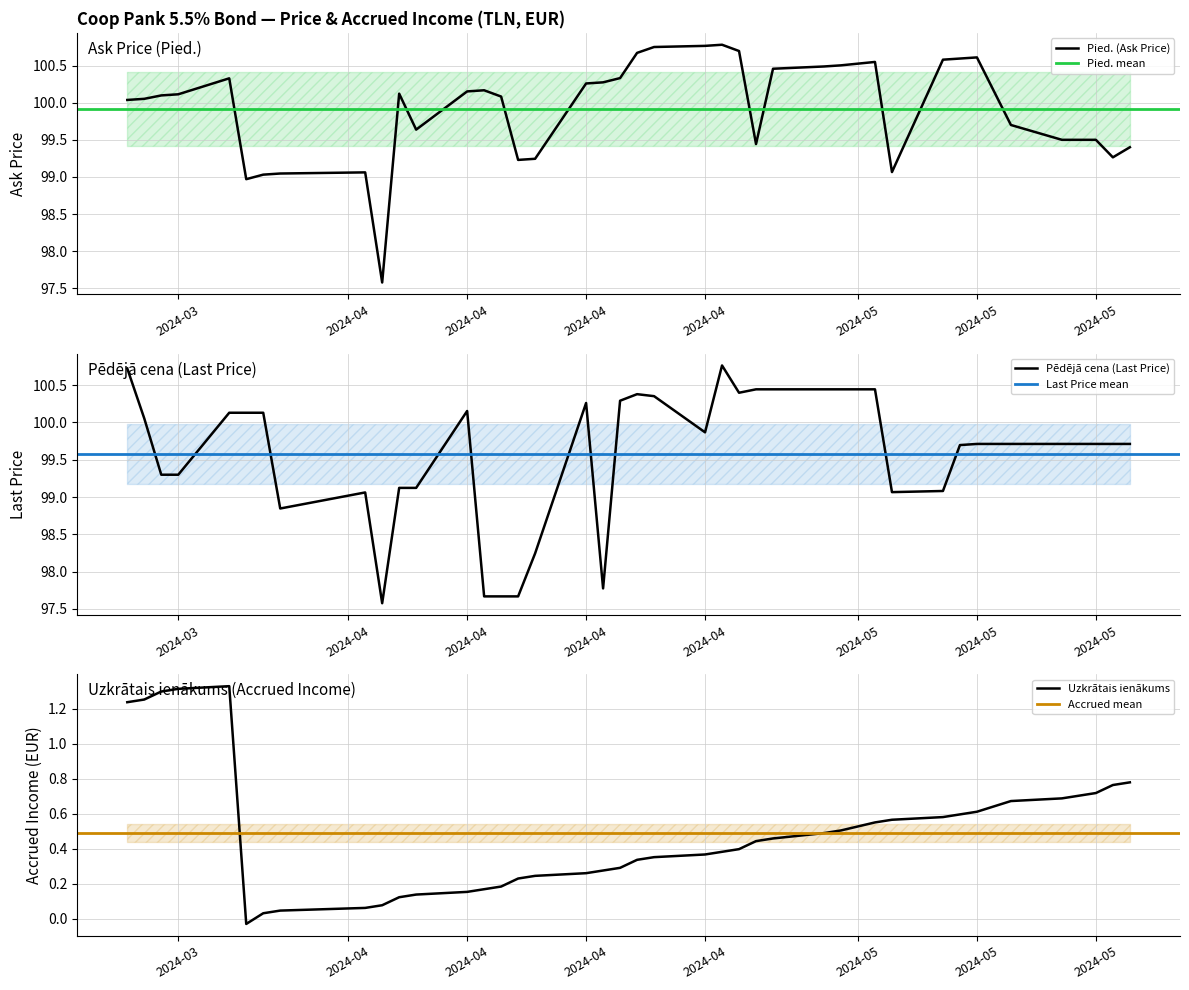

The Uzkrātais ienākums (Accrued) series shows 0.2 at 2024-04-12. True or false?

True